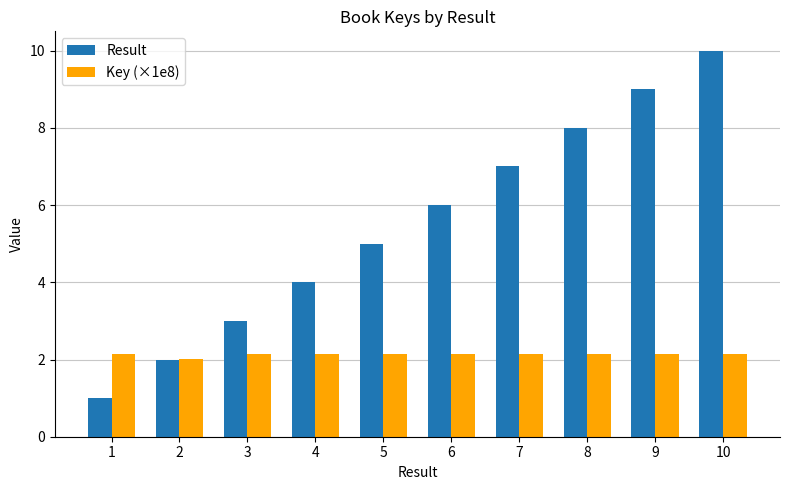

Reading left to right, extract all data points from this chart.

Result: 1=1.0	2=2.0	3=3.0	4=4.0	5=5.0	6=6.0	7=7.0	8=8.0	9=9.0	10=10.0
Key (×1e8): 1=2.1	2=2.0	3=2.1	4=2.1	5=2.1	6=2.1	7=2.1	8=2.1	9=2.1	10=2.1